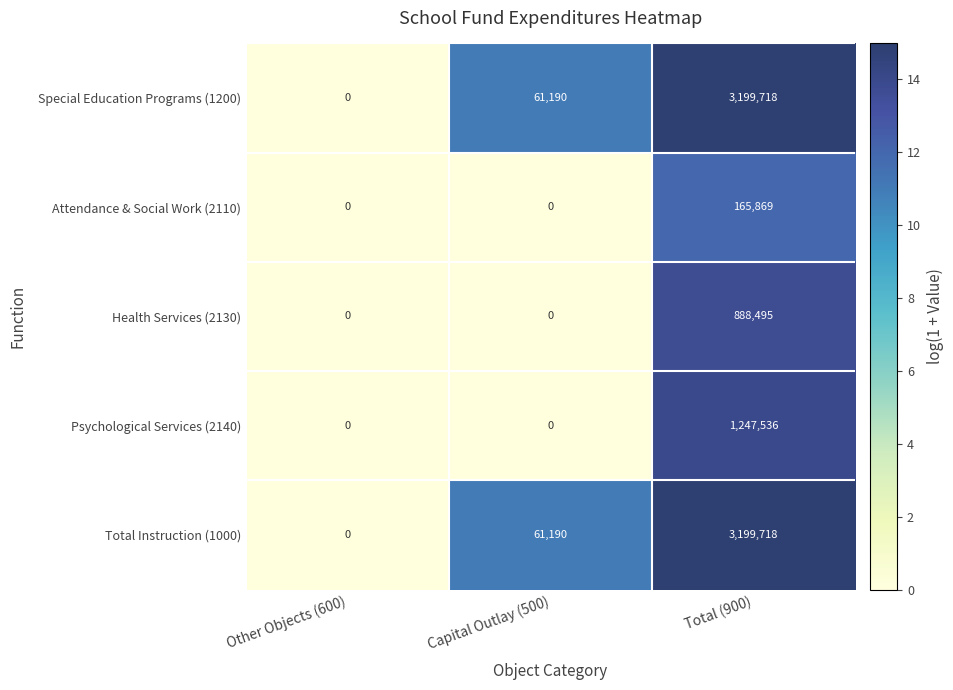

The value of Total Instruction (1000) at Total (900) is 5596937. True or false?

False